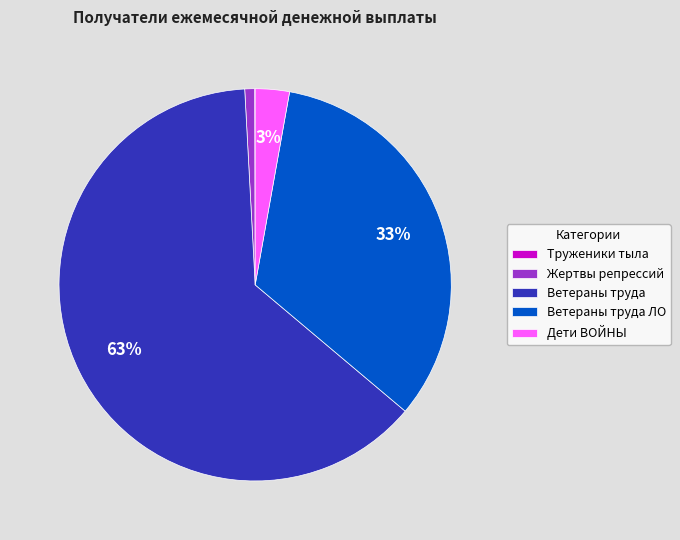

To the nearest percent, what portion does Дети ВОЙНЫ represent?

3%